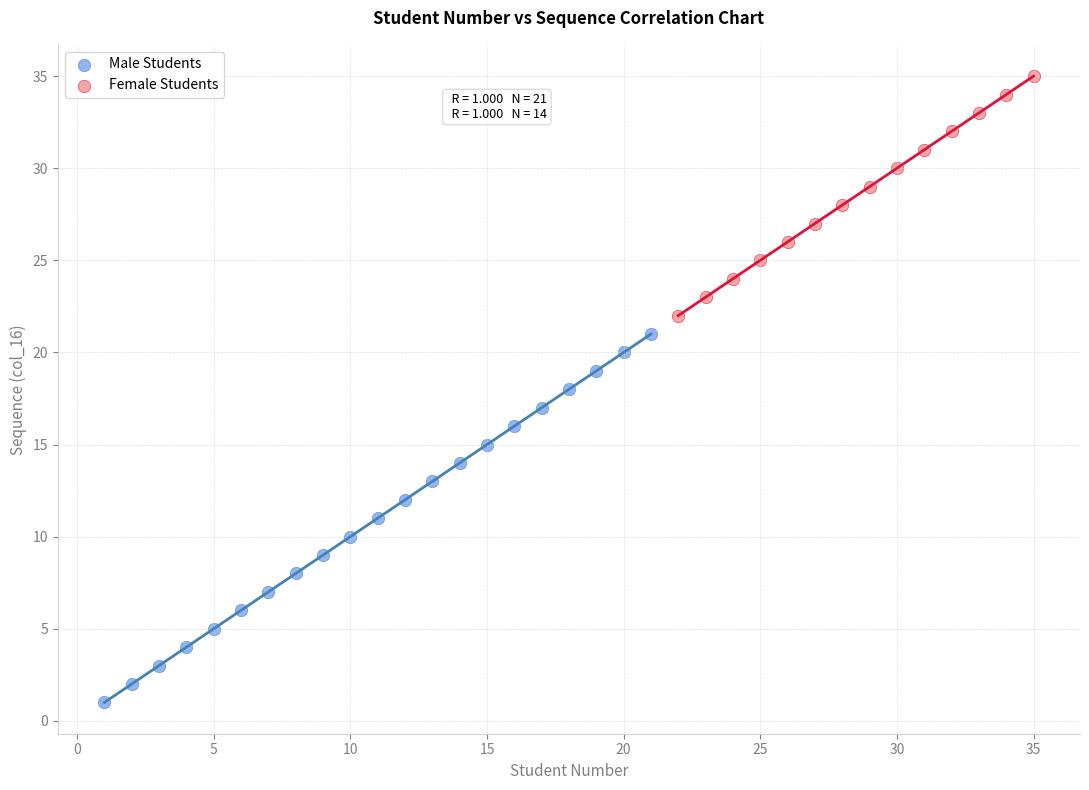

Which series contains the lowest Y value?

Male Students